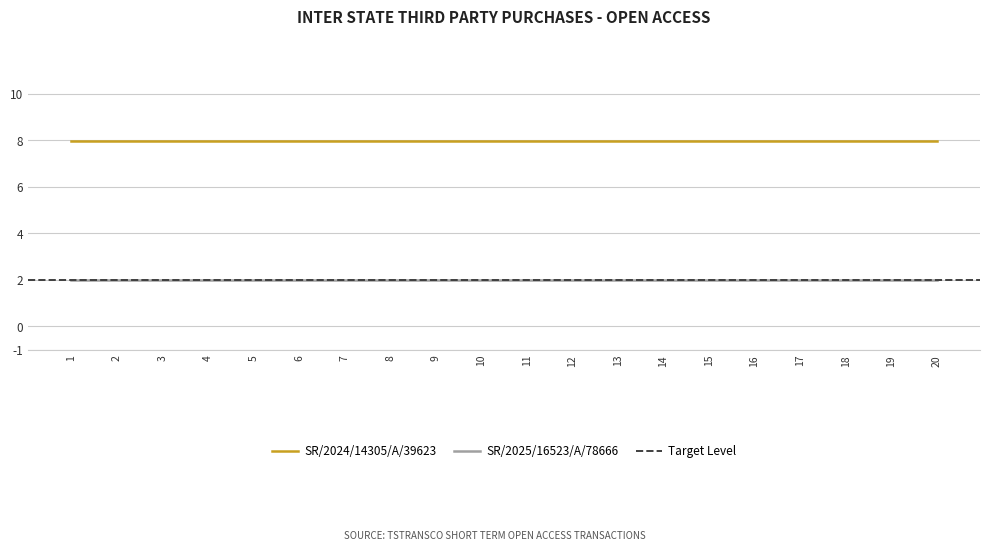

True or false: SR/2025/16523/A/78666 has a value of 1.0 at 10.

False